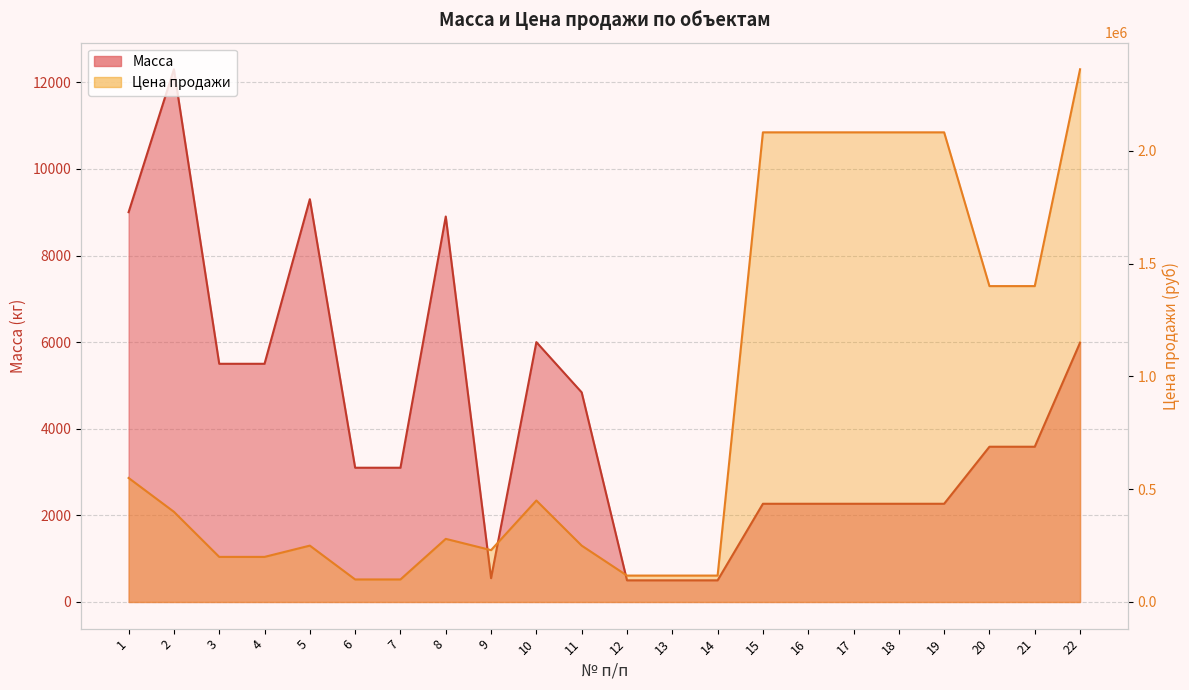

True or false: Цена продажи and Масса cross at least once.

False